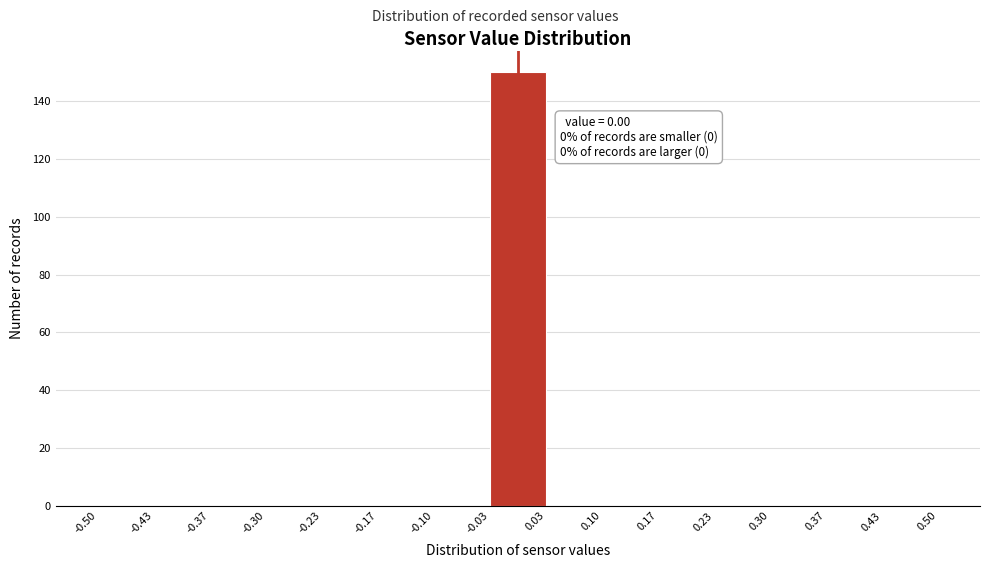

Which range on the x-axis has the tallest bar?

-0.03 to 0.03